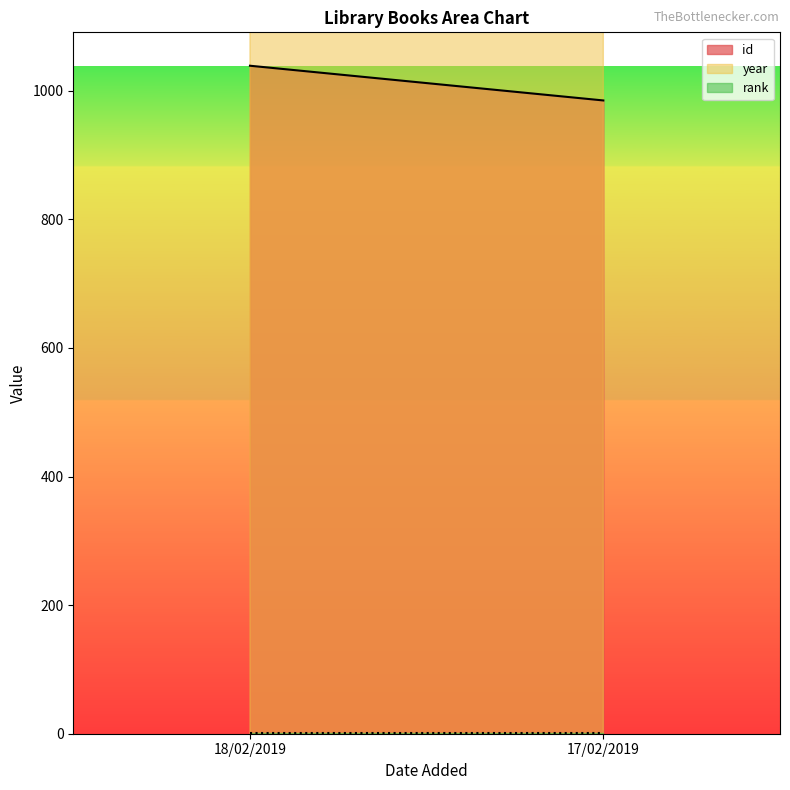

Is the value of rank at 17/02/2019 greater than the value of id at 18/02/2019?

No